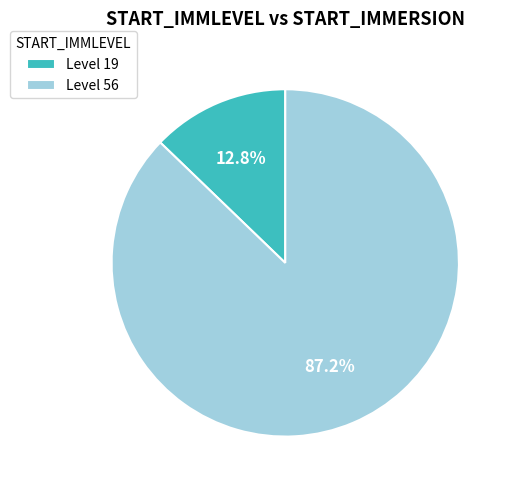

Which category has the biggest portion of the pie?

Level 56